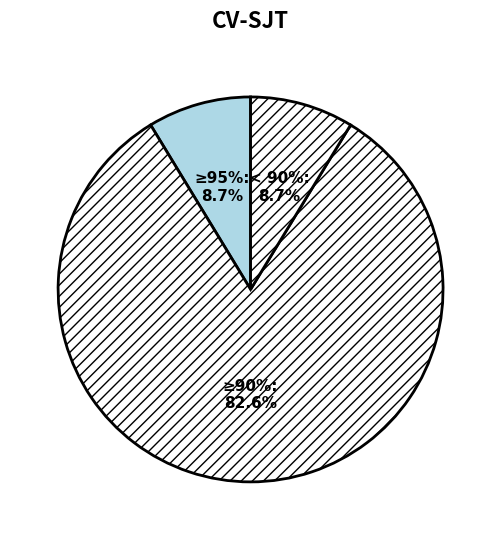

Does 7 represent more than half of the total?

No